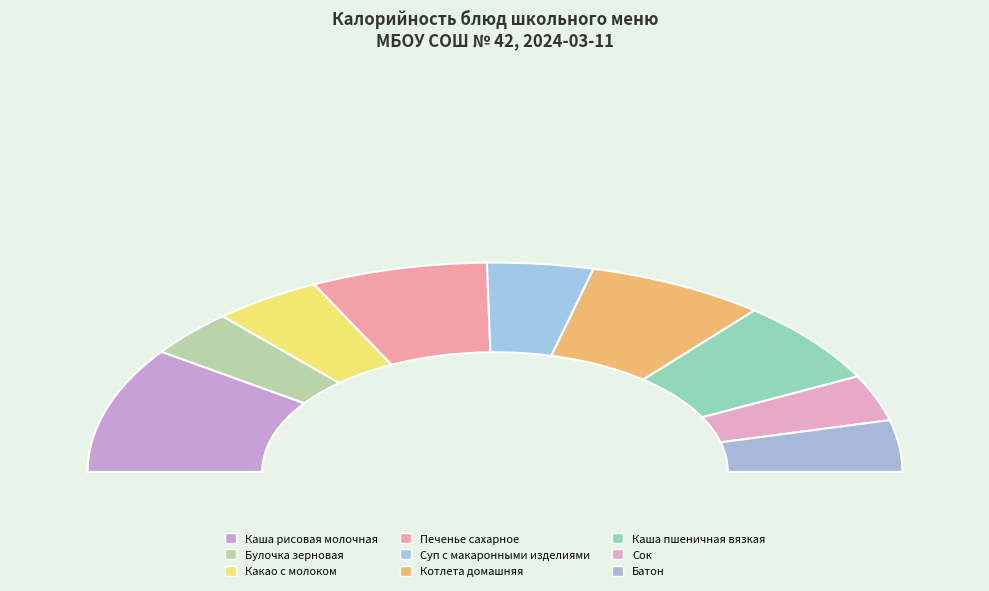

Which category has the biggest portion of the pie?

Каша рисовая молочная